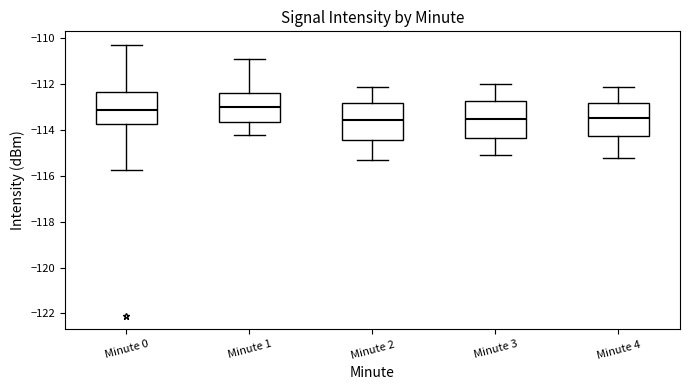

Where does the upper whisker of the box for Minute 3 end on the y-axis? The values are not printed on the chart, so give them approximately, as read against the axis.

-112.0